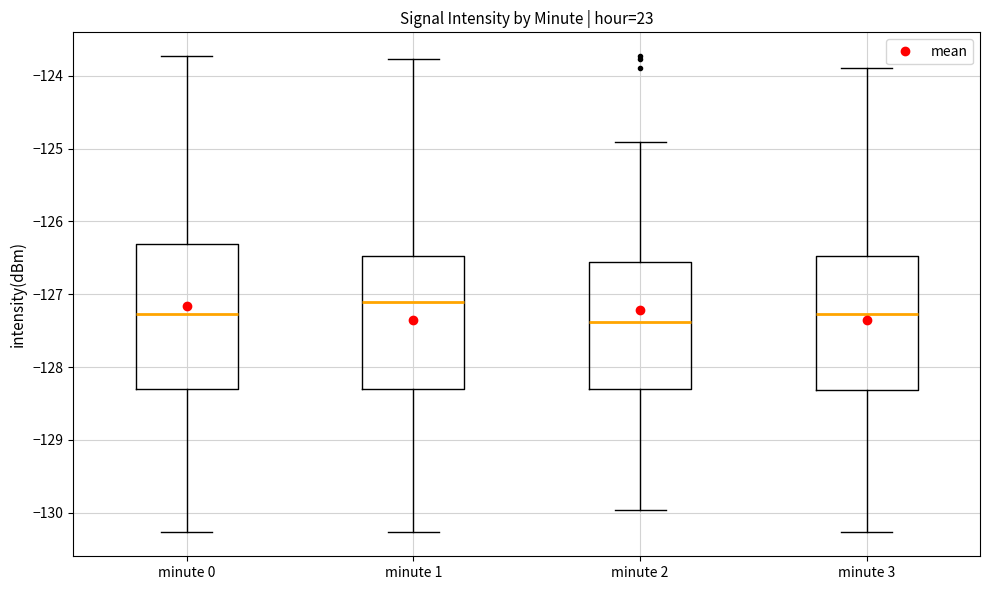

Reading left to right, transcribe this box plot: for each box, give where its median line is, the range the box spans, and where its two whiskers end, as read against the y-axis. The values are not printed on the chart, so give them approximately, as read against the axis.

minute 0: median -127.3, box -128.3 to -126.3, whiskers -130.3 to -123.7
minute 1: median -127.1, box -128.3 to -126.5, whiskers -130.3 to -123.8
minute 2: median -127.4, box -128.3 to -126.6, whiskers -130.0 to -124.9
minute 3: median -127.3, box -128.3 to -126.5, whiskers -130.3 to -123.9